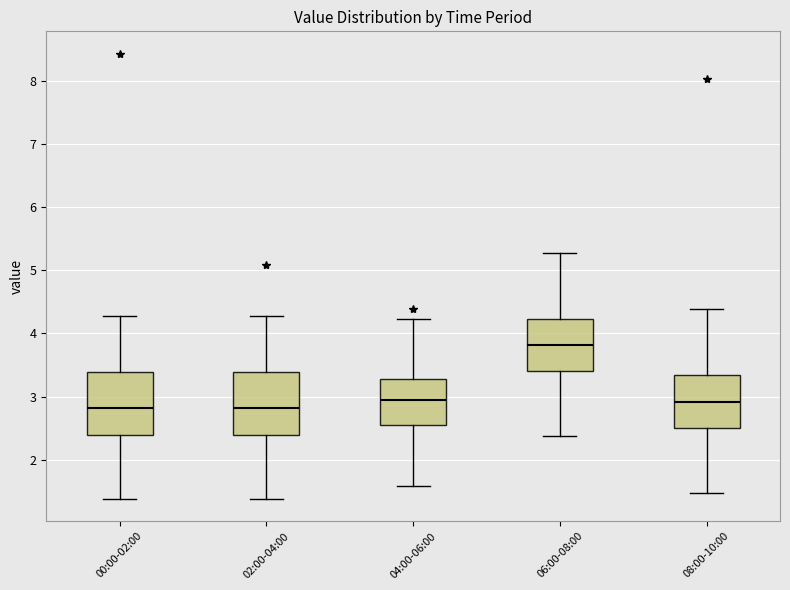

Reading left to right, read every box against the y-axis: the position of its median line, the range the box covers, and the ends of its whiskers. The values are not printed on the chart, so give them approximately, as read against the axis.

00:00-02:00: median 2.8, box 2.4 to 3.4, whiskers 1.4 to 4.3
02:00-04:00: median 2.8, box 2.4 to 3.4, whiskers 1.4 to 4.3
04:00-06:00: median 3.0, box 2.6 to 3.3, whiskers 1.6 to 4.2
06:00-08:00: median 3.8, box 3.4 to 4.2, whiskers 2.4 to 5.3
08:00-10:00: median 2.9, box 2.5 to 3.3, whiskers 1.5 to 4.4